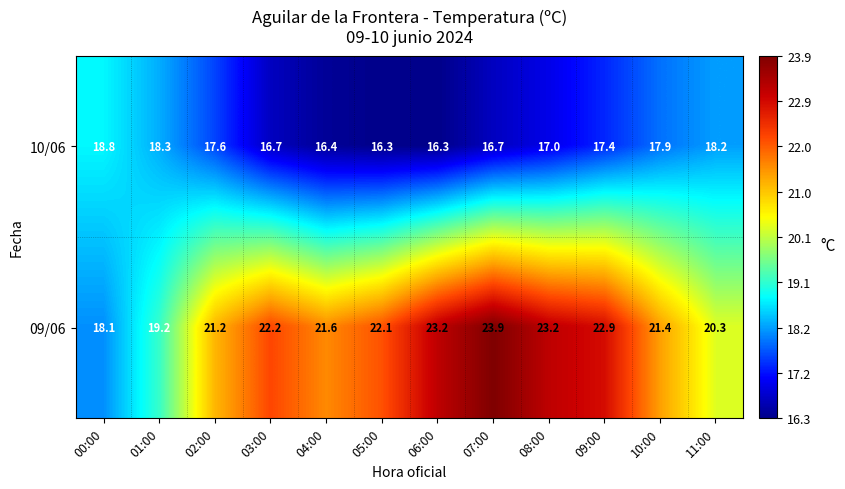

What is the difference between the maximum and second lowest values in the 10/06 series?

2.5